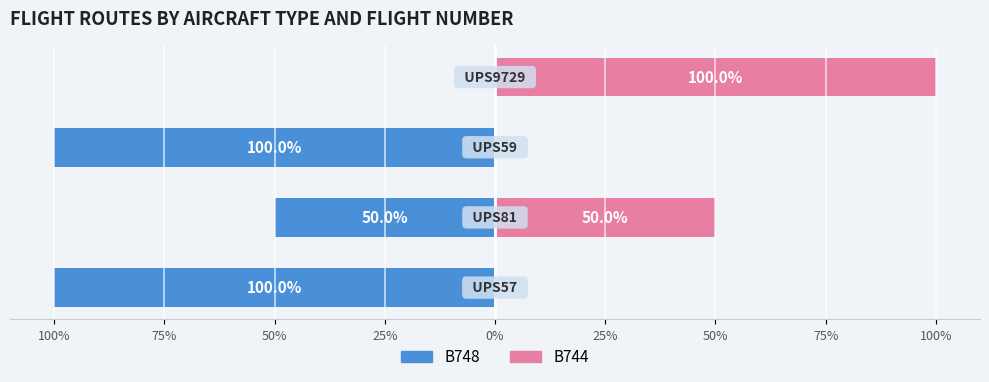

How many bars are there in each group?

2